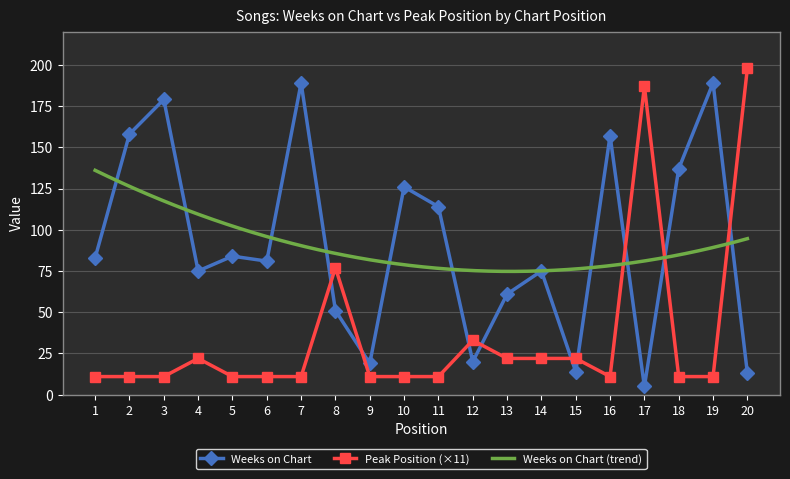

How many times do Peak Position and Weeks on Chart cross each other?

9